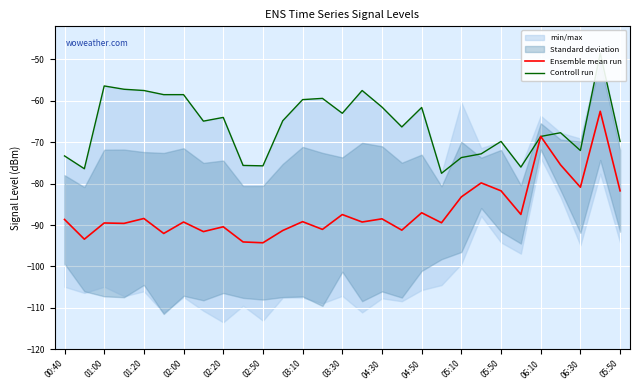

What is the greatest value displayed?

-48.5